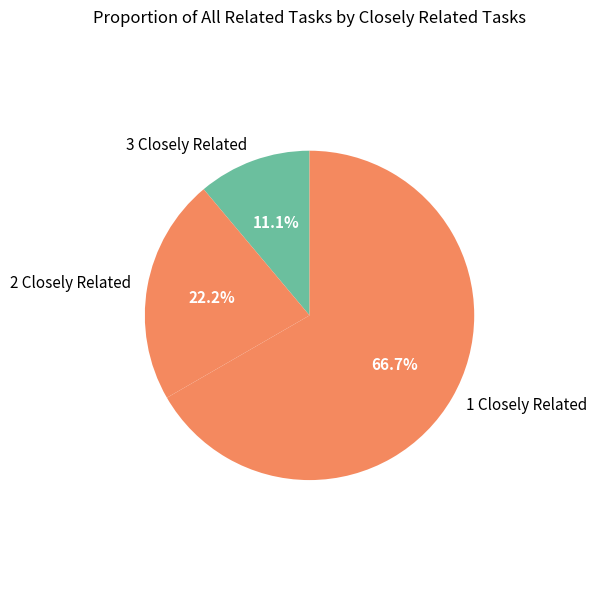

Which category has the smallest portion of the pie?

3 Closely Related